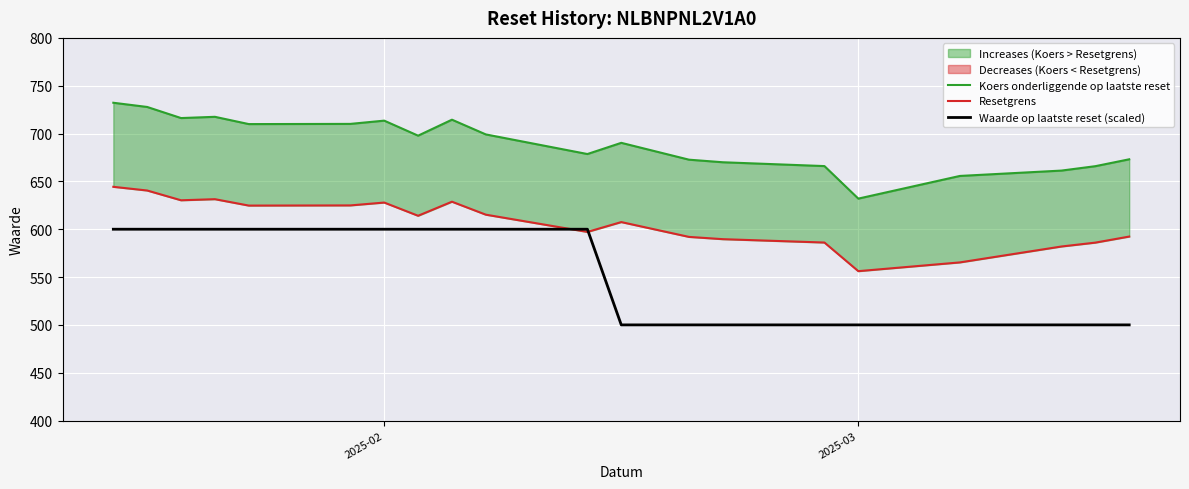

What is the average value of the Resetgrens series?

606.8